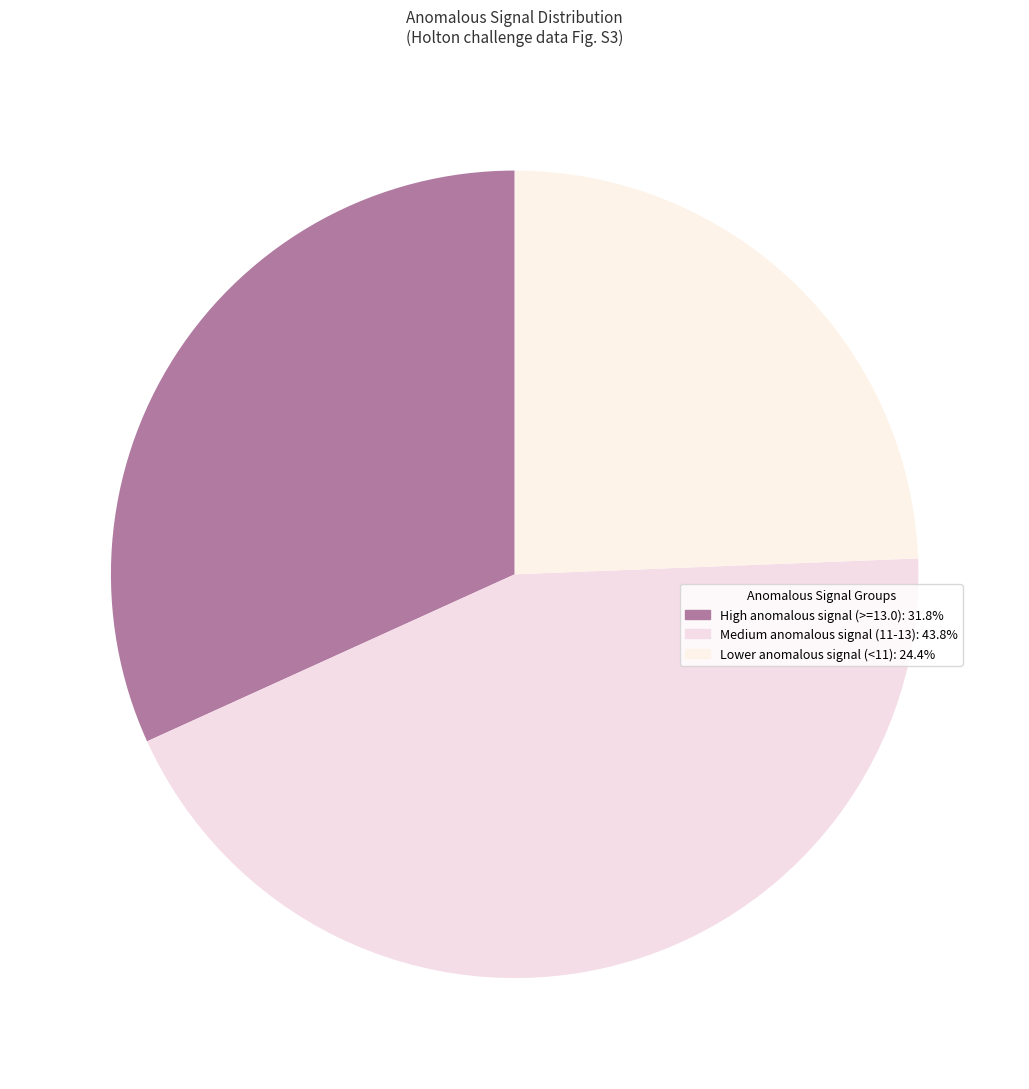

How many slices are in this pie chart?

3